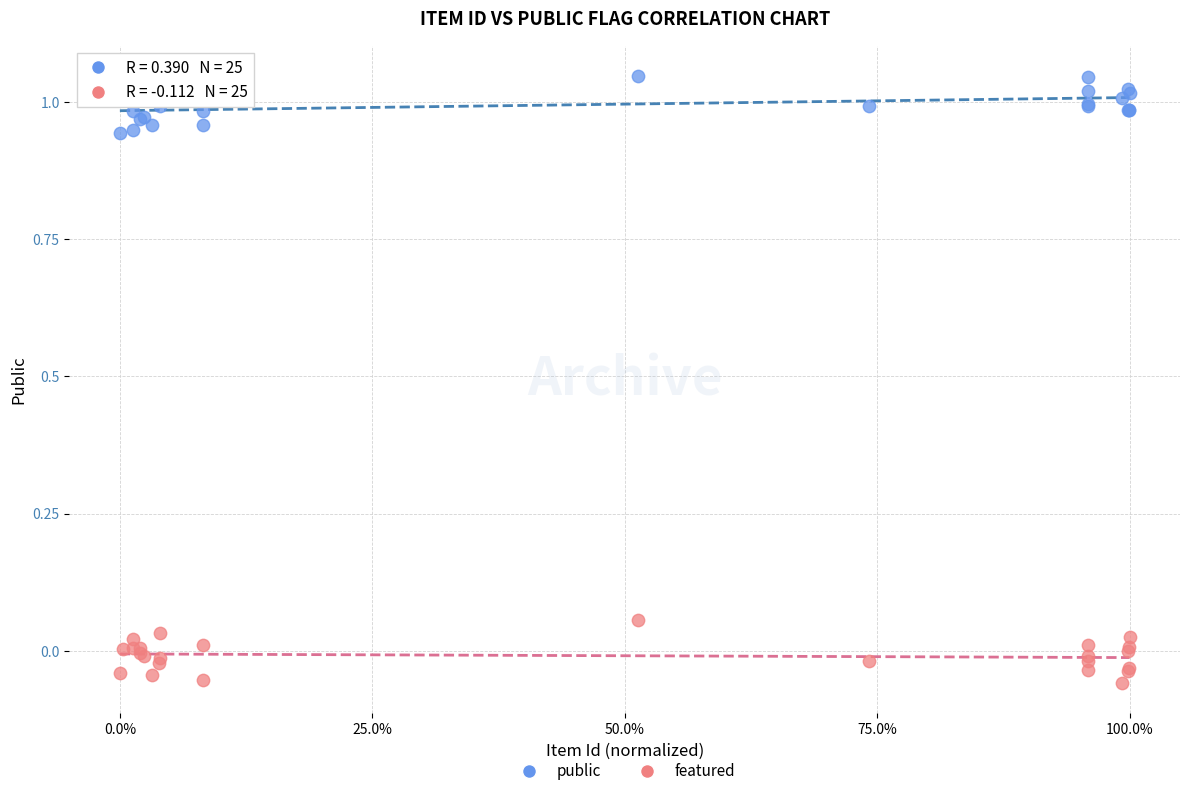

Which series contains the highest Y value?

public